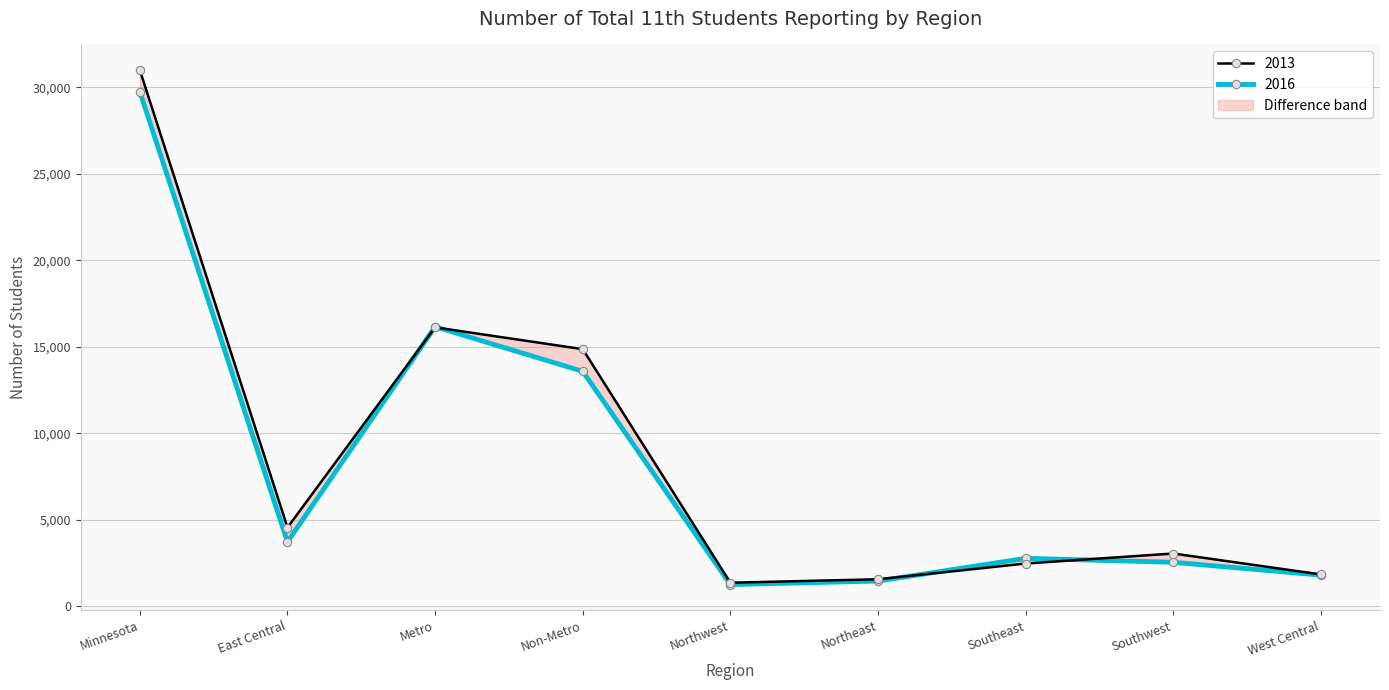

In 2016, how many points are higher than both neighbors (excluding endpoints)?

2